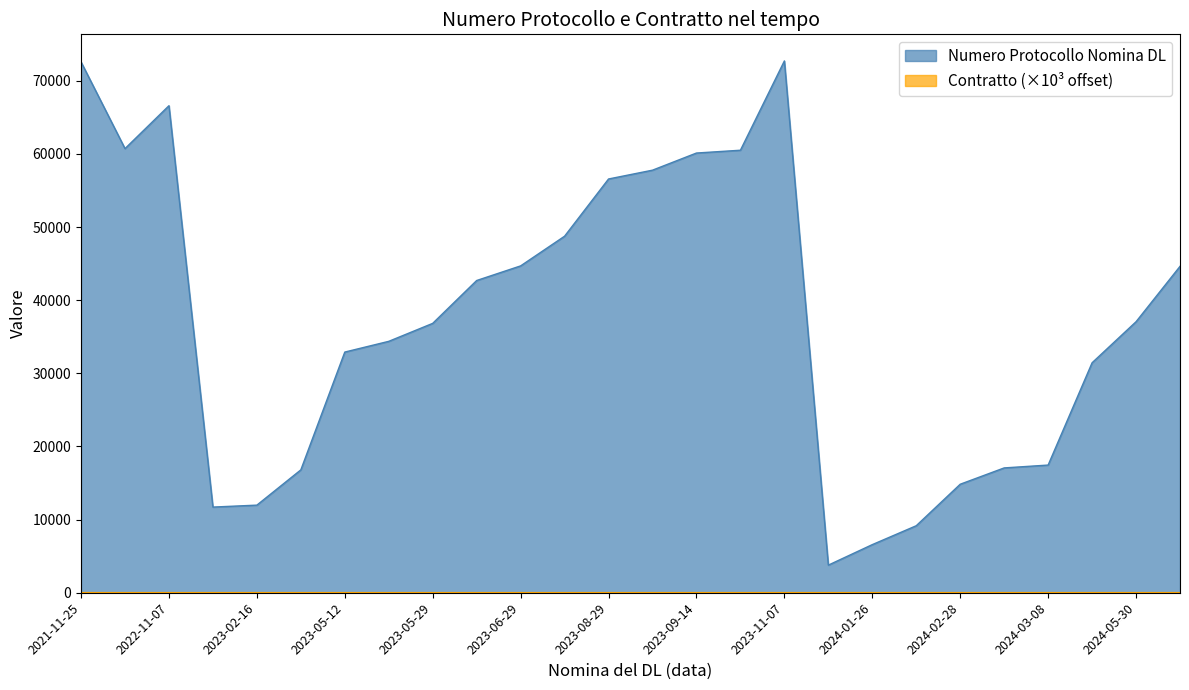

Reading left to right, transcribe all the data shown in this chart.

Numero Protocollo Nomina DL: 72581.0	60731.0	66597.0	11714.0	11980.0	16801.0	32910.0	34377.0	36835.0	42694.0	44693.0	48753.0	56576.0	57781.0	60125.0	60508.0	72719.0	3777.0	6581.0	9164.0	14838.0	17069.0	17459.0	31446.0	37058.0	44630.0
Contratto: 18.4	18.4	18.3	18.4	18.4	18.4	18.7	18.5	18.4	18.7	18.6	18.8	18.9	18.7	19.1	19.0	19.0	18.6	19.1	18.9	19.1	19.2	19.2	19.3	19.4	19.0